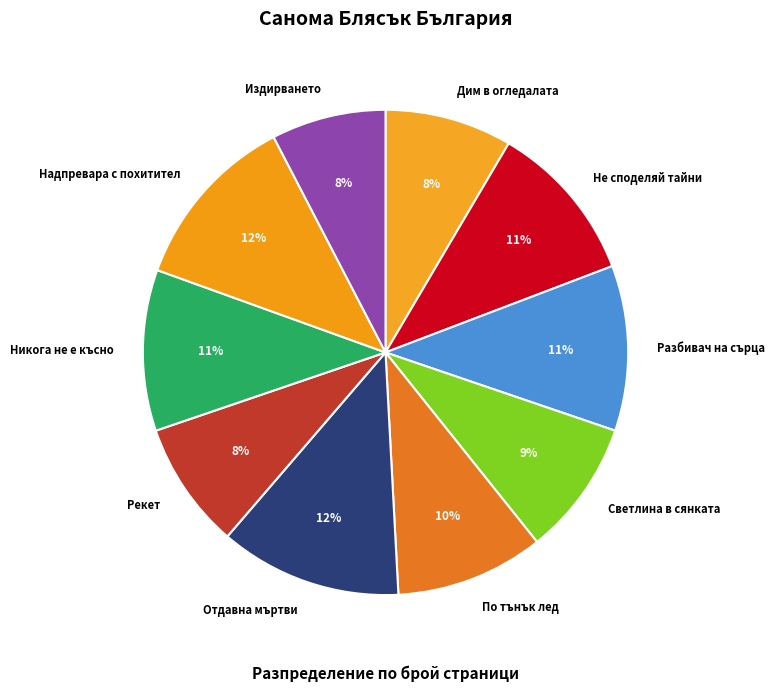

To the nearest percent, what is the difference between the Никога не е късно and Отдавна мъртви slice percentages?

1%